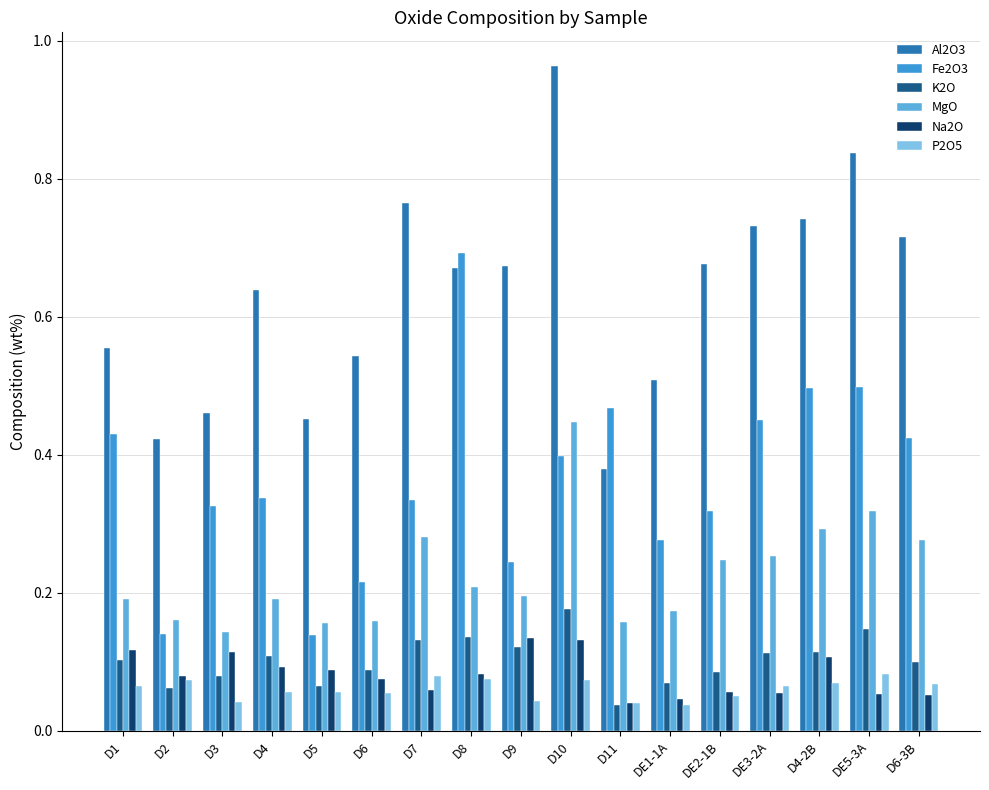

Is it true that K2O equals 0.1 at D3?

True